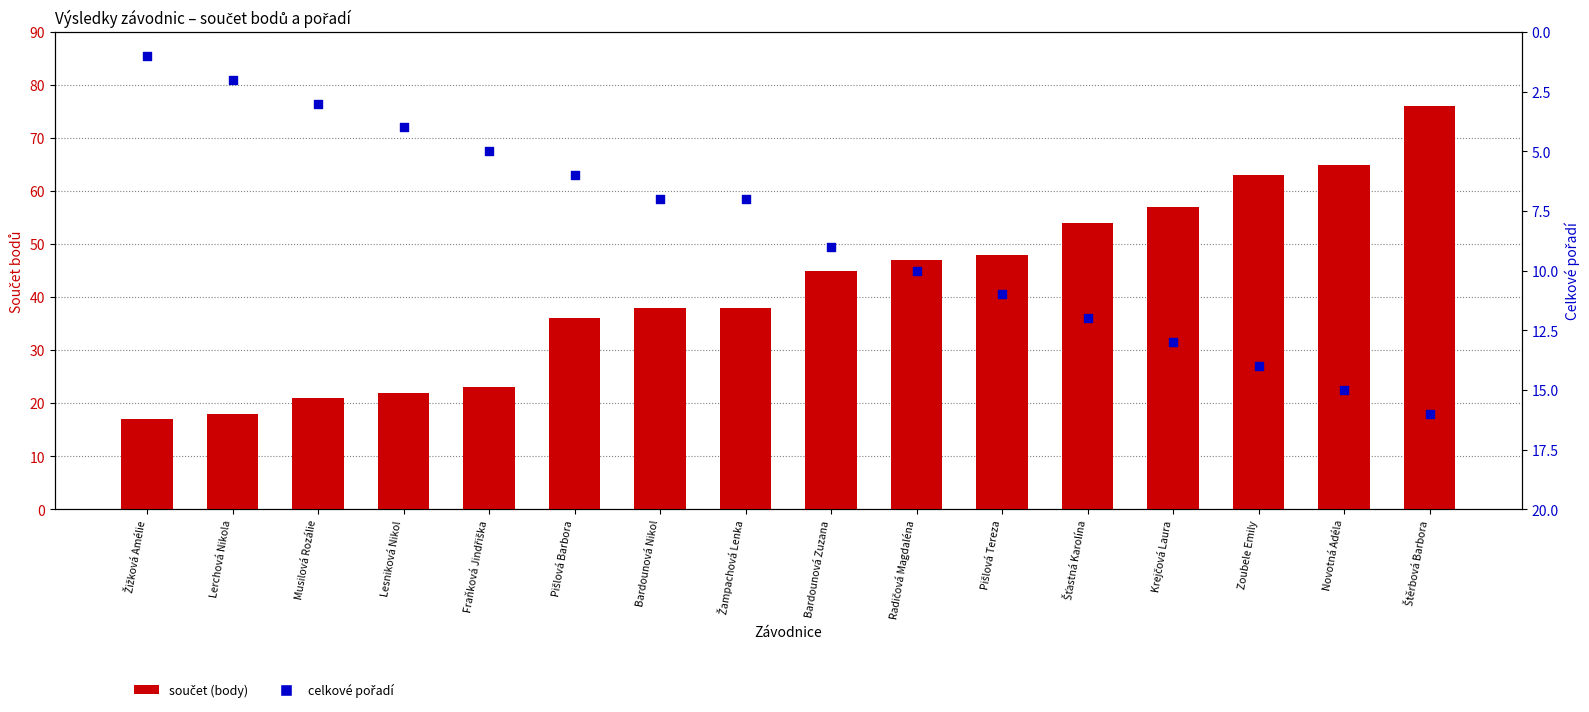

Which series reaches the maximum Y coordinate?

součet (body)